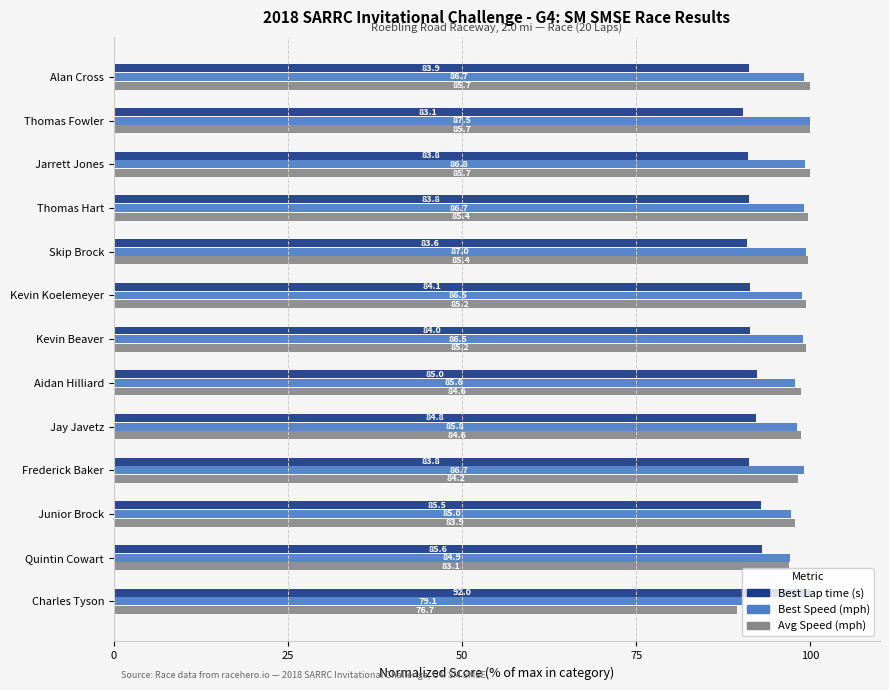

What are all the series names shown in the legend?

Best Lap time (s), Best Speed (mph), Avg Speed (mph)